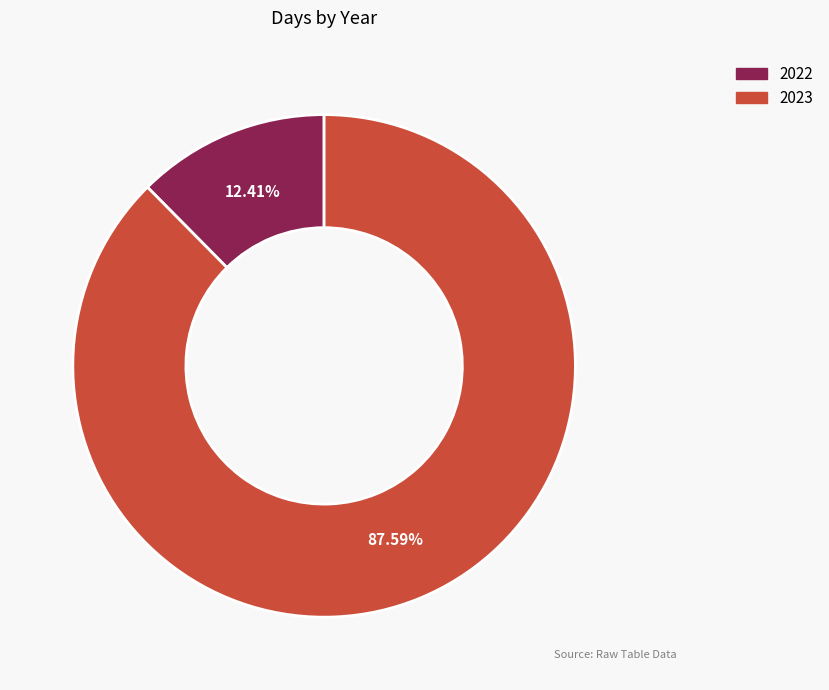

Is there any slice that represents more than half of the pie?

Yes